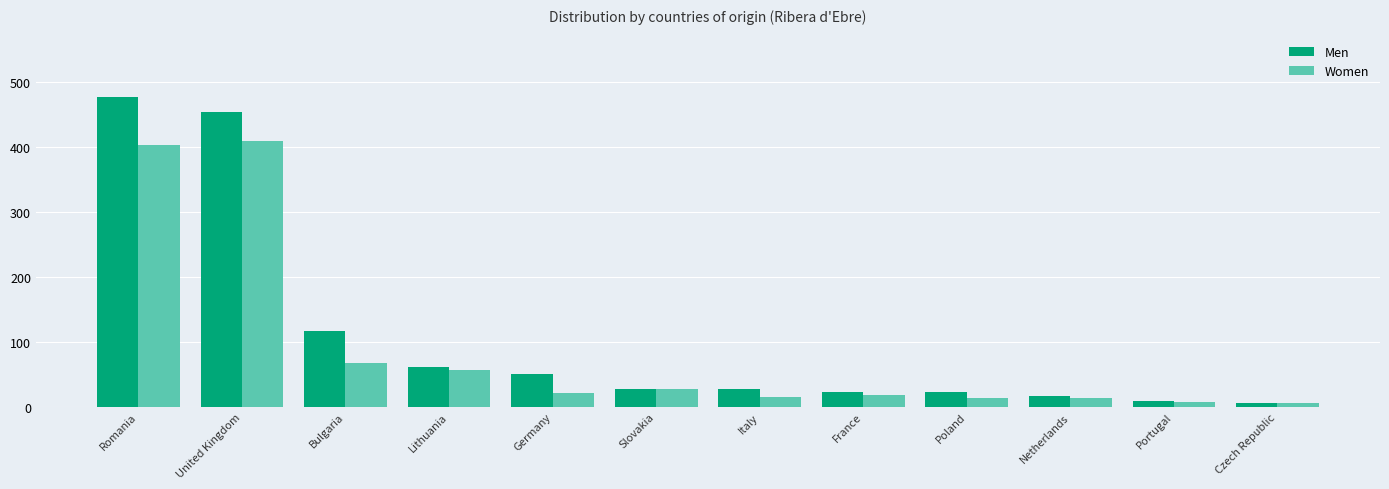

What is the greatest value displayed?

477